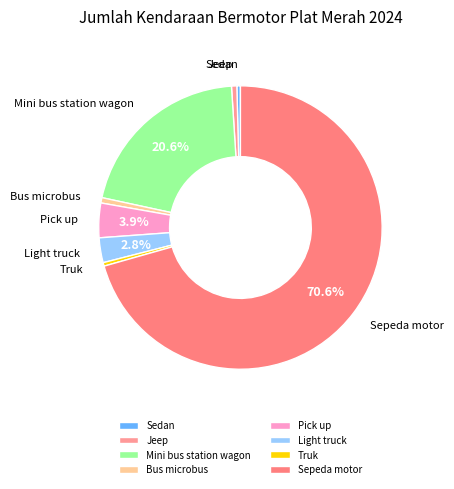

Count the number of slices in the pie.

8